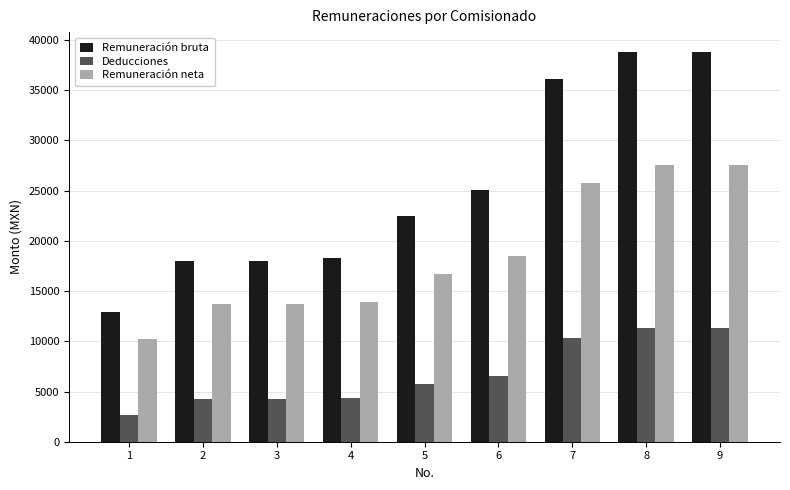

What is the total value across all series at 3?

35950.0